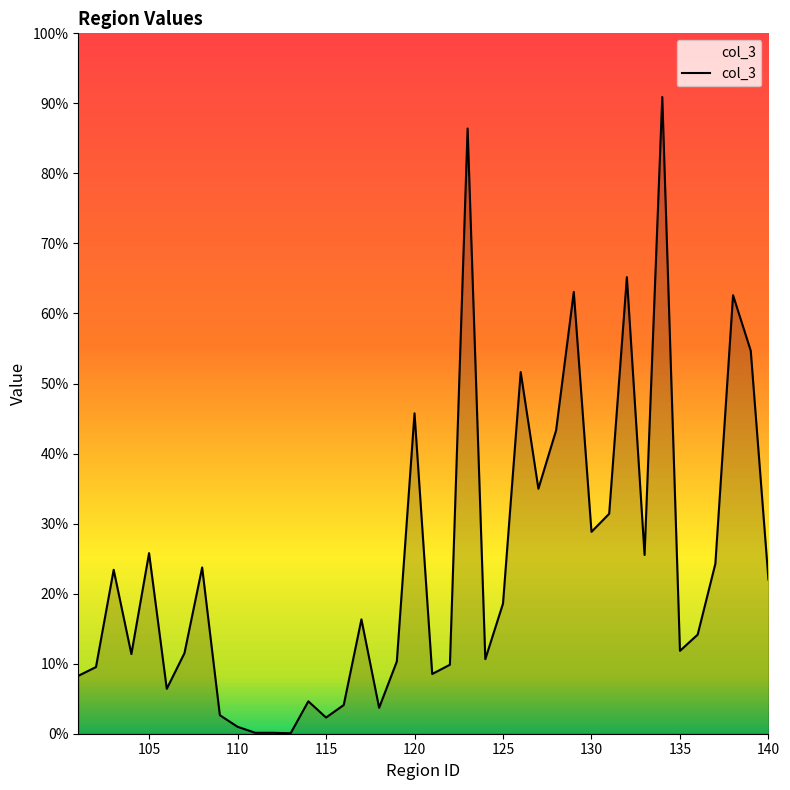

Is this an area chart (filled region under the line)?

Yes